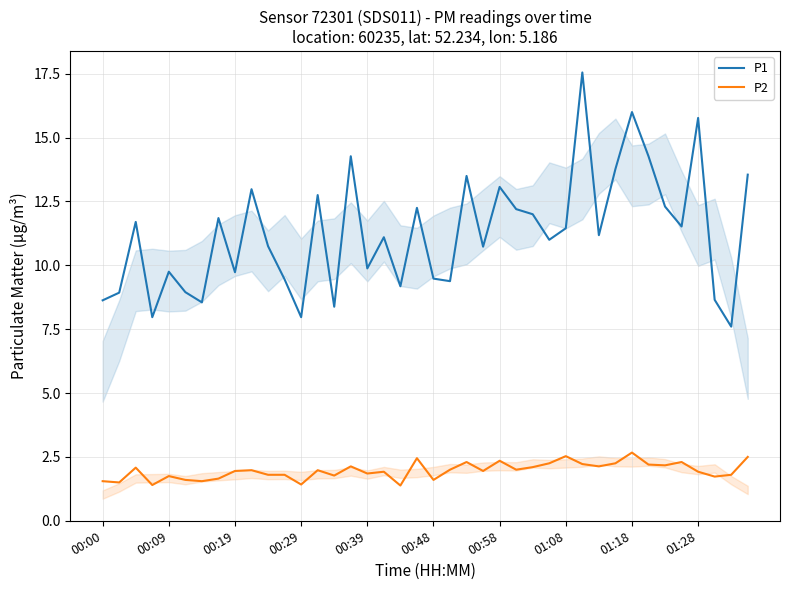

What is the value of the P2 point at the 3rd from the left?

2.1